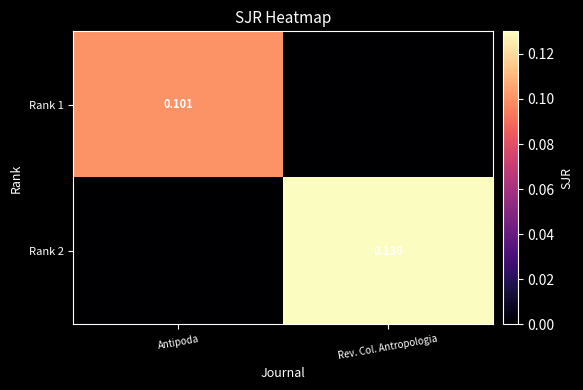

At which category is the sum across all series the highest?

Rev. Col. Antropologia